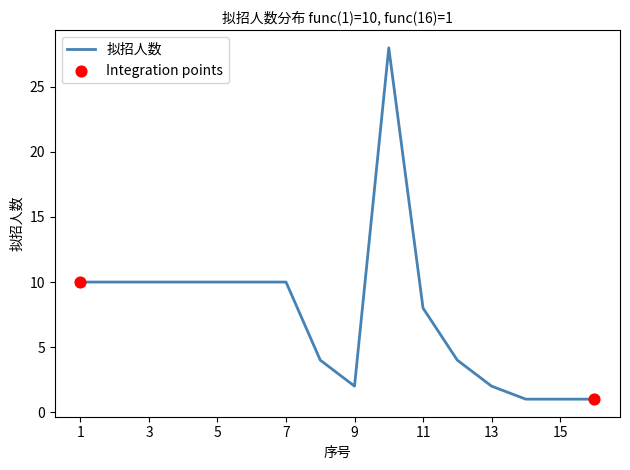

What is the difference between the maximum and minimum values?

27